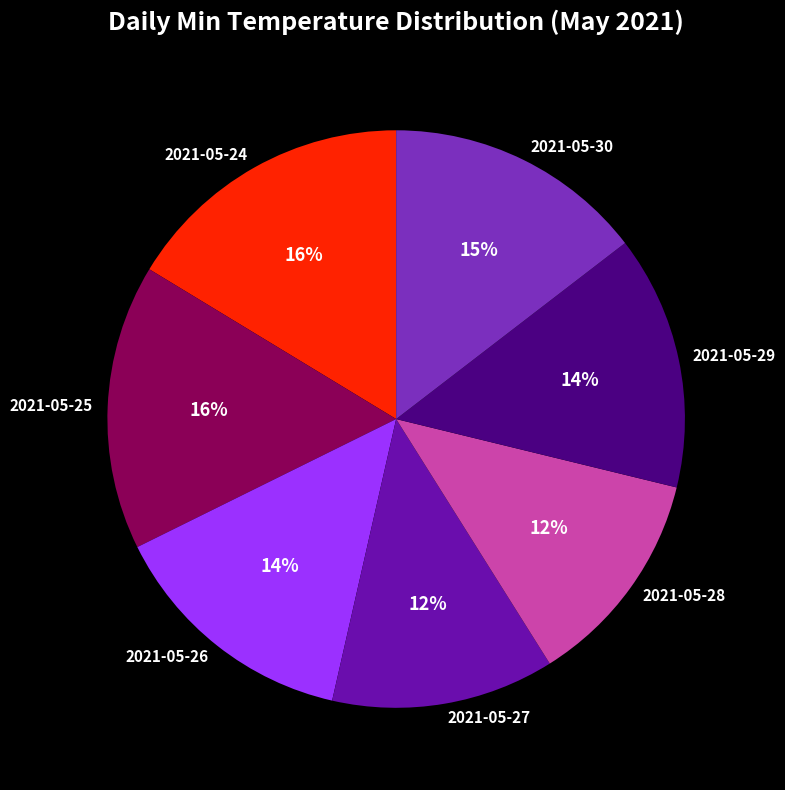

What is the ratio of the value at 2021-05-26 to the value at 2021-05-28?

1.2